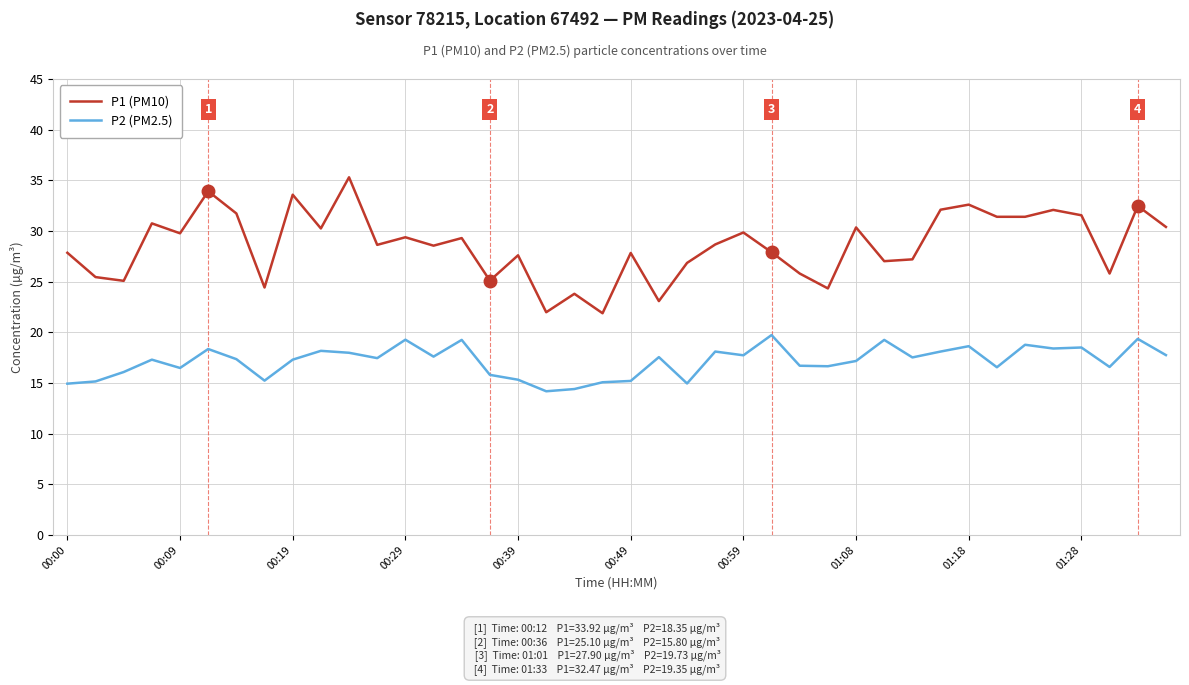

Which series has the largest range (max minus min)?

P1 (PM10)